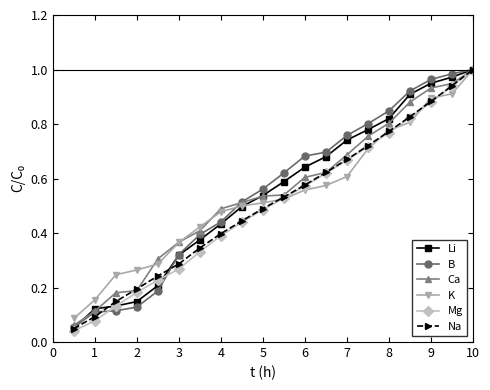

True or false: Mg has more than 0 interior local peaks.

False